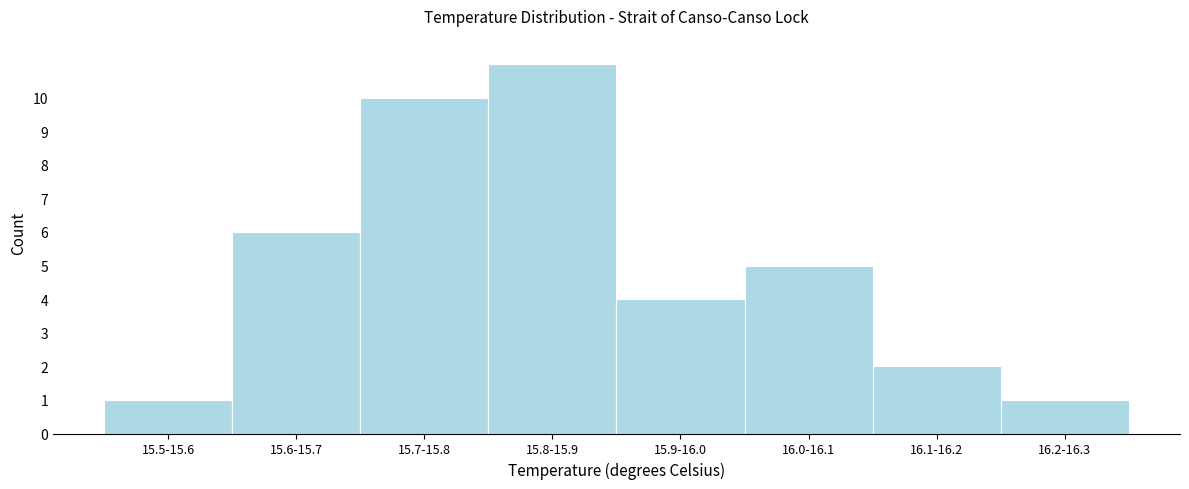

Reading left to right, list all the values displayed in this chart.

1	6	10	11	4	5	2	1